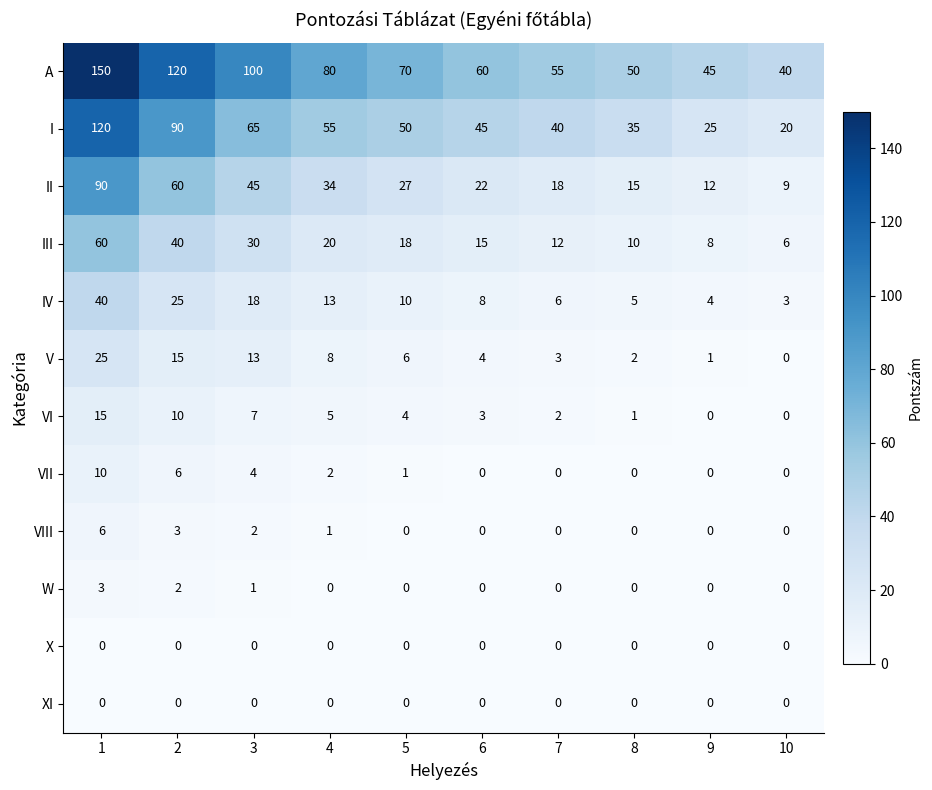

What is the difference between the maximum and minimum values in the II series?

81